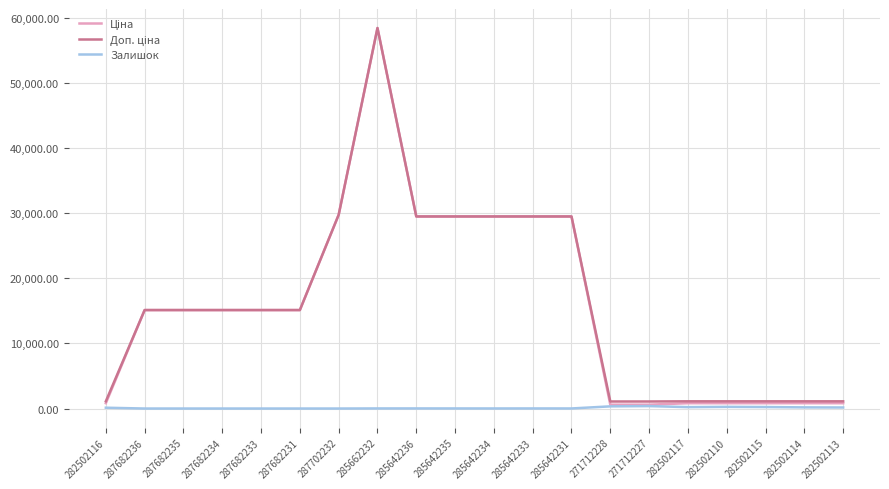

At which category does the chart reach its peak across all series?

285662232